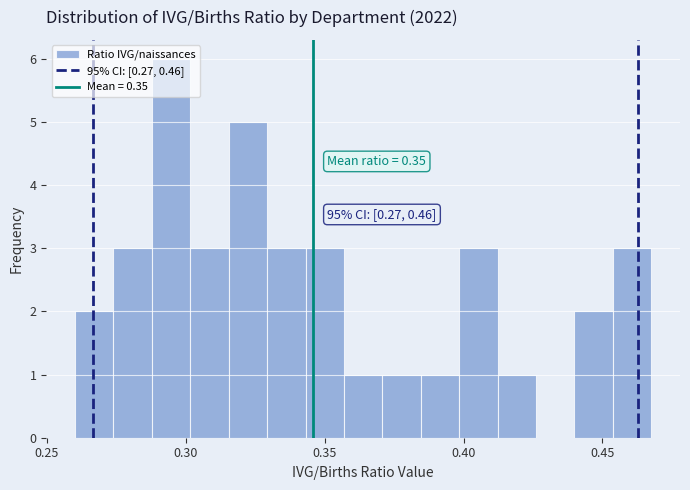

Read against the x-axis, roughly where is the centre of the tallest bar?

0.295